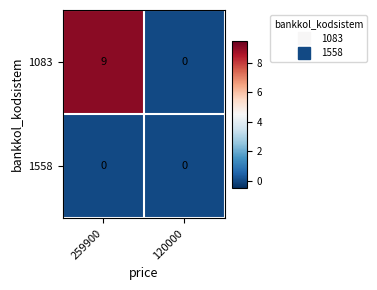

Reading left to right, what are all the values shown in this chart?

1083: 9	0
1558: 0	0